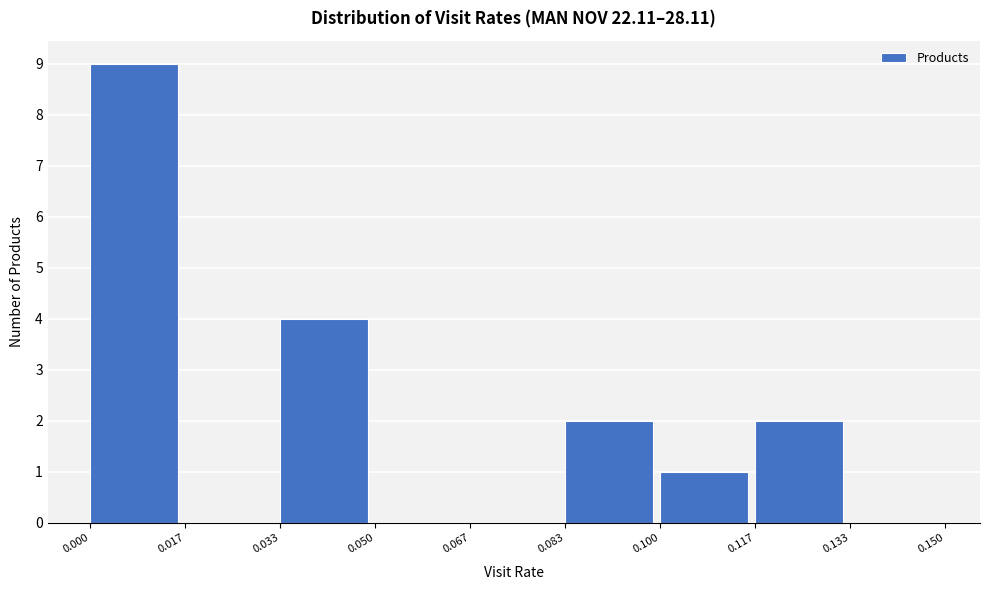

What is the height of the bar covering 0.000 to 0.017 on the x-axis? The values are not printed on the chart, so give them approximately, as read against the axis.

9